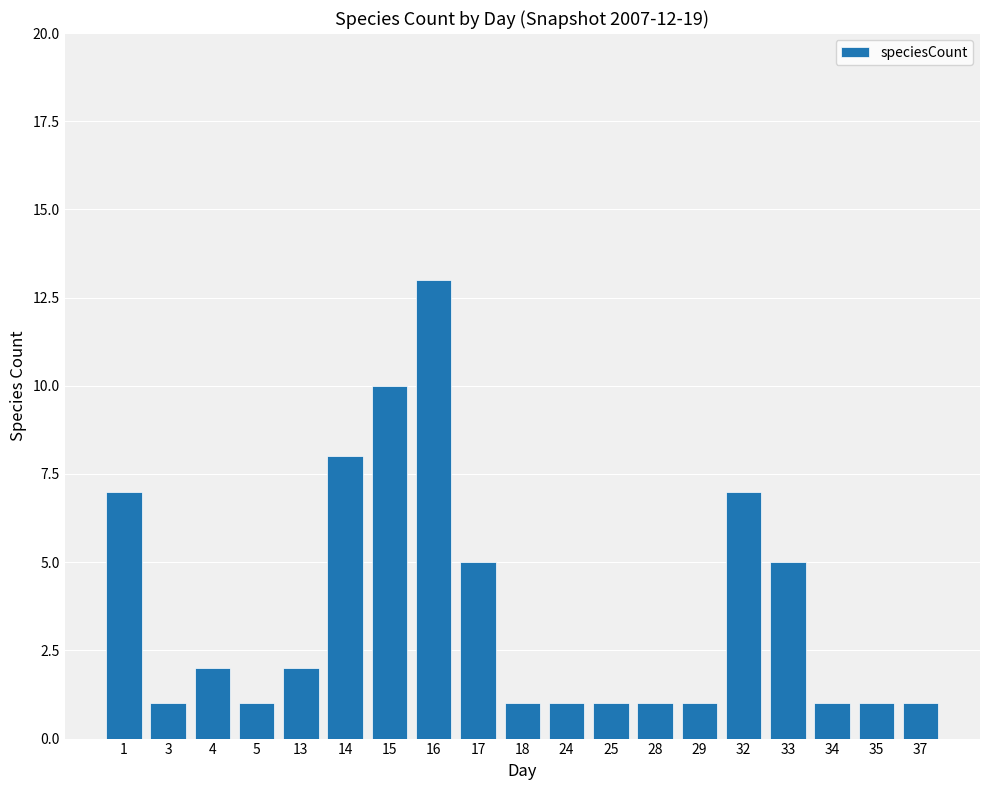

Reading right to left, what are all the values shown in this chart?

37=1	35=1	34=1	33=5	32=7	29=1	28=1	25=1	24=1	18=1	17=5	16=13	15=10	14=8	13=2	5=1	4=2	3=1	1=7